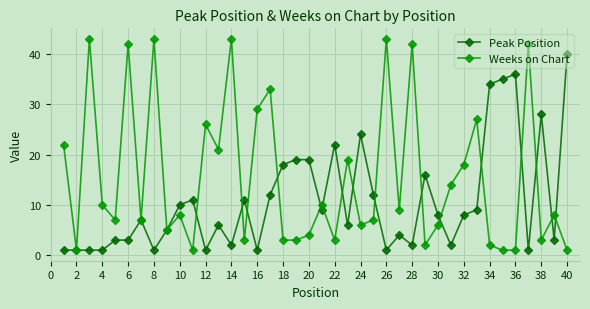

Rank the series by their average value, from highest to lowest.

Weeks on Chart, Peak Position